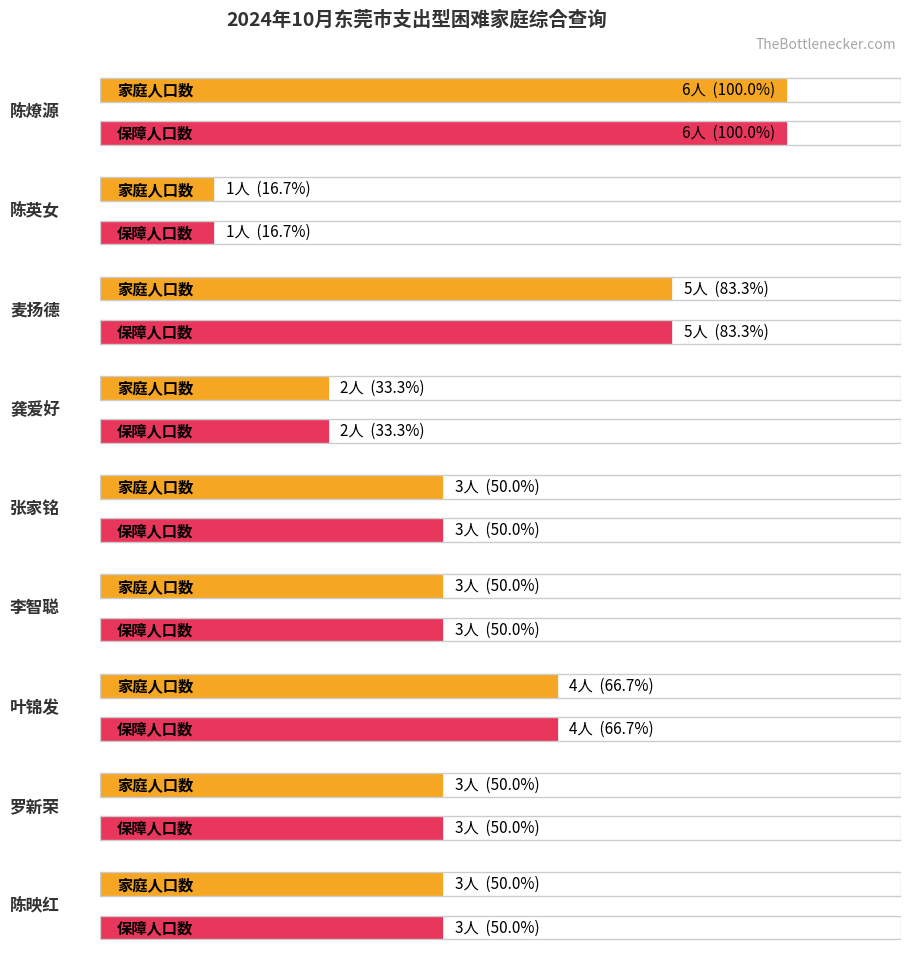

How many groups of bars are there?

9